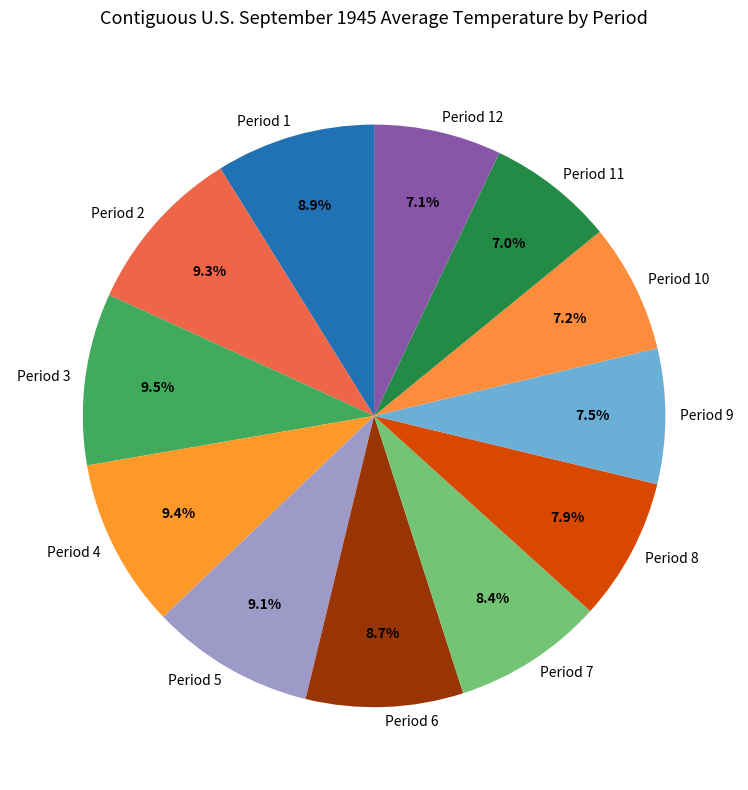

Does Period 11 represent more than half of the total?

No